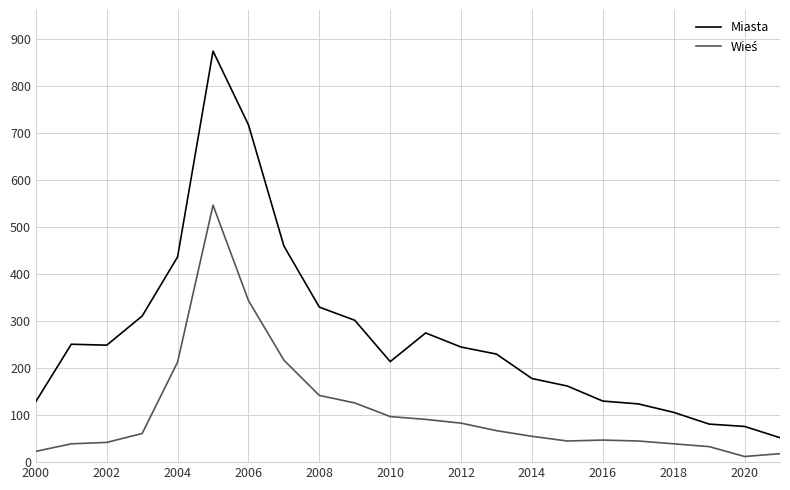

What is the greatest value displayed?

875